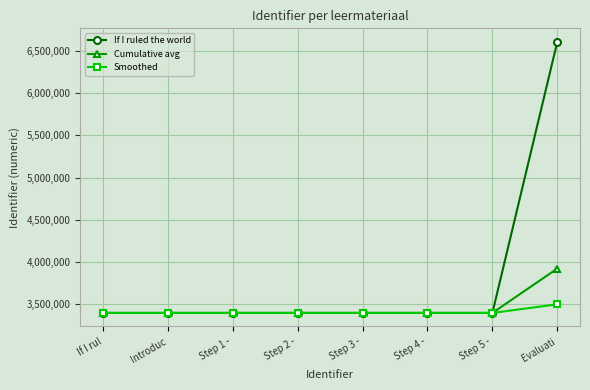

What value does the If I ruled the world series have at Step 2 -?

3397718.0